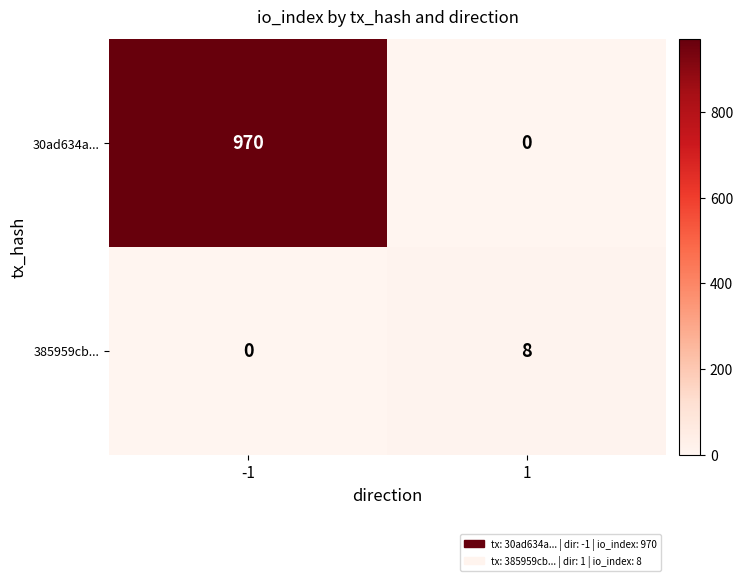

What is the spread (max minus min) of values at -1?

970